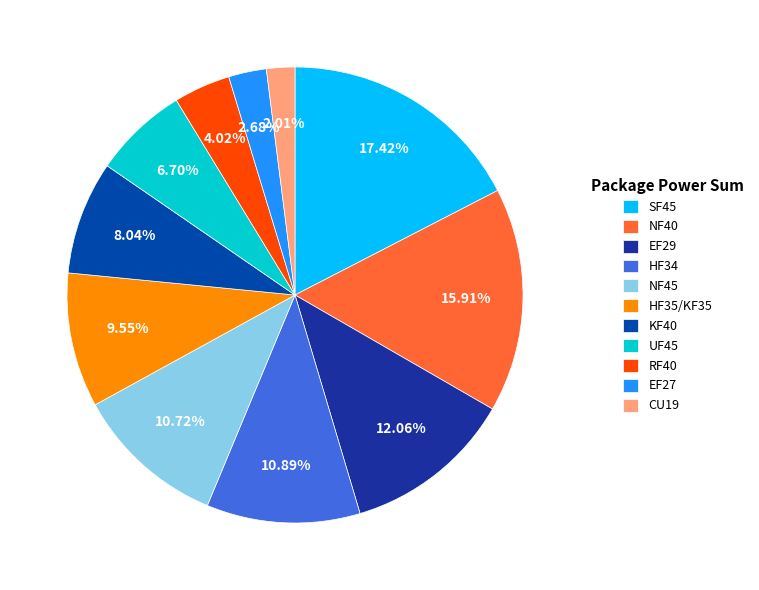

Approximately how many times larger is the value at SF45 compared to NF45?

1.6